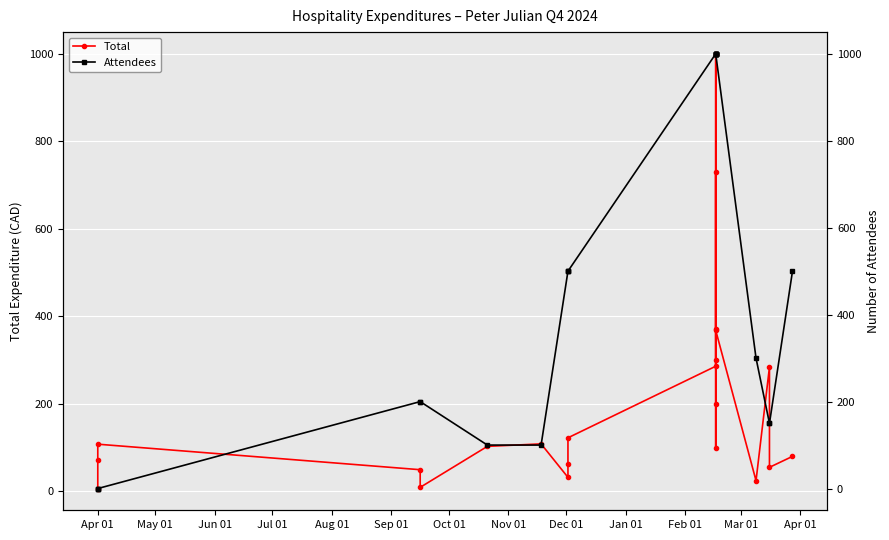

The Total series shows 134.5 at Sep 01. True or false?

False